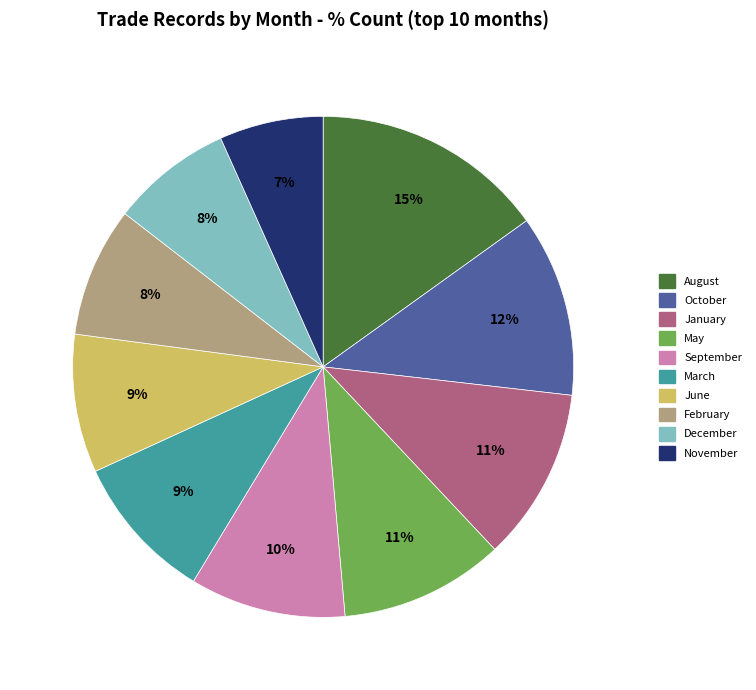

How many slices are in this pie chart?

10